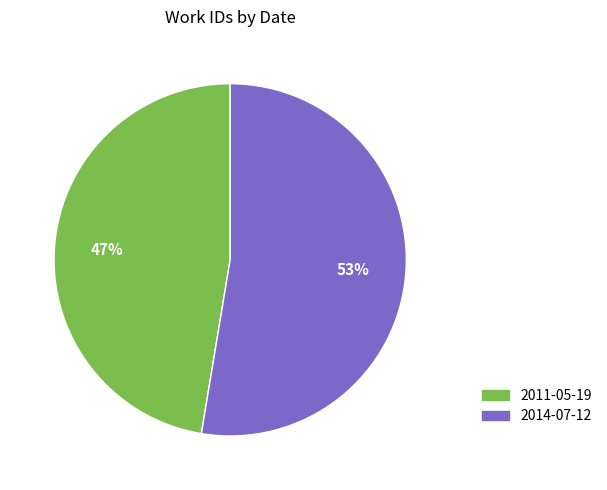

What percentage is the 2011-05-19 slice, to the nearest percent?

47%